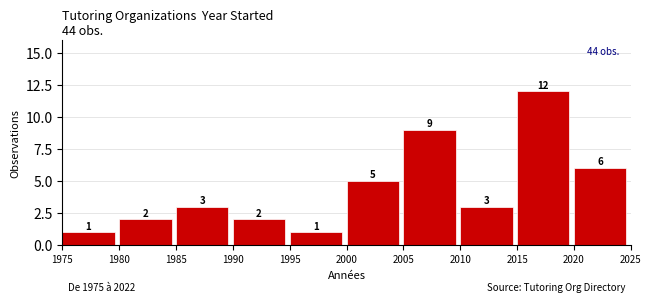

How tall is the bar that spans 2000 to 2005 on the x-axis?

5